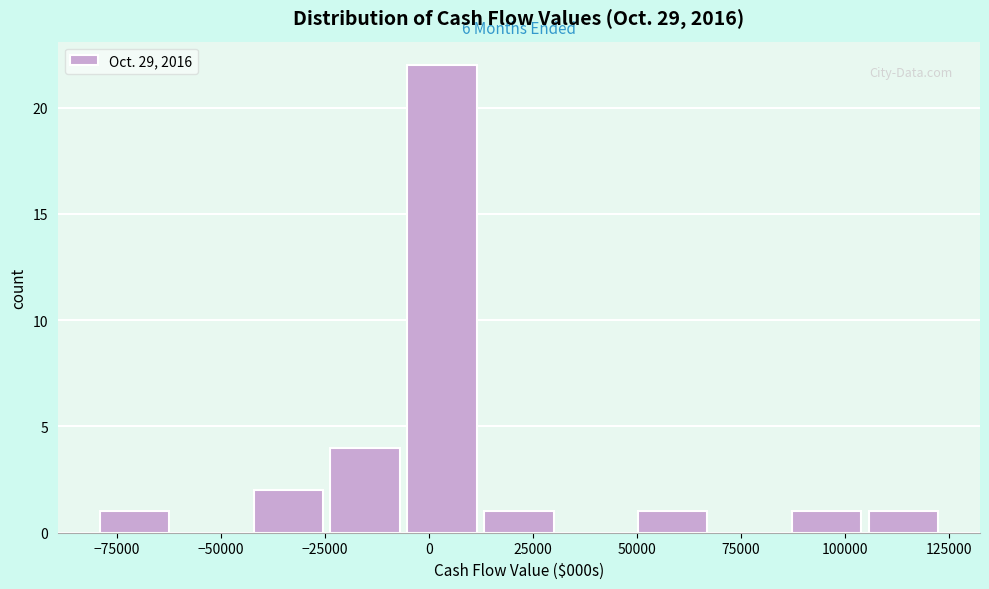

Read against the x-axis, roughly where is the centre of the tallest bar?

5000